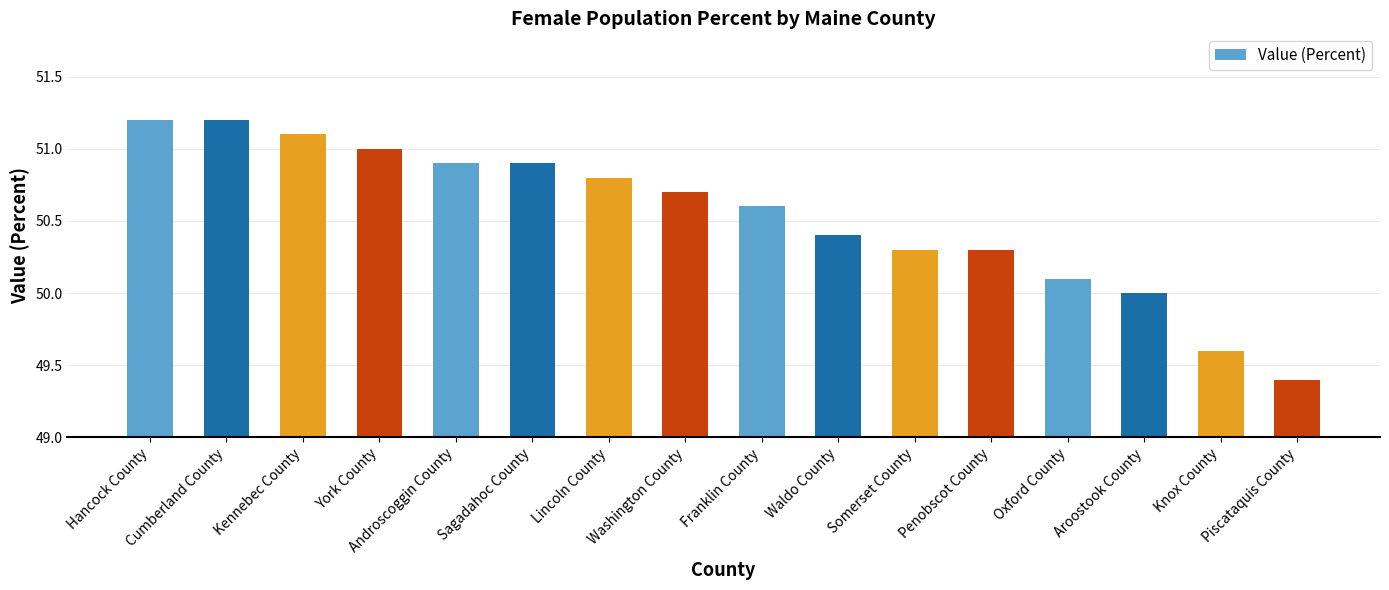

Does the chart contain stacked bars?

No